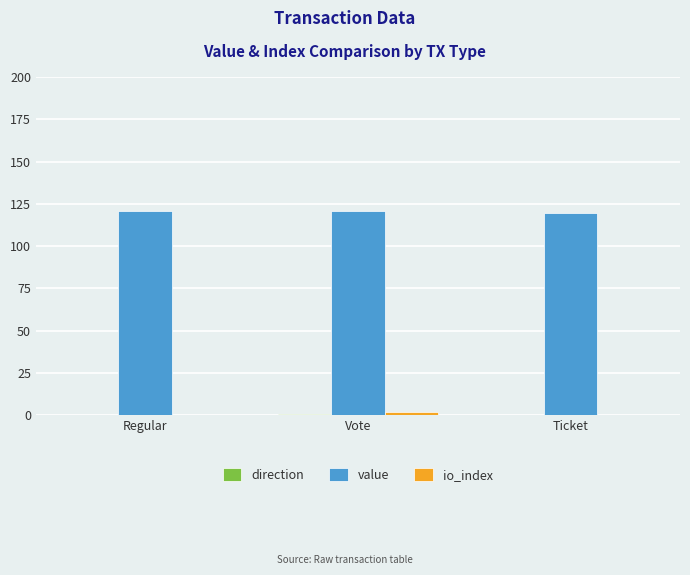

What is the sum of all value values?

360.6